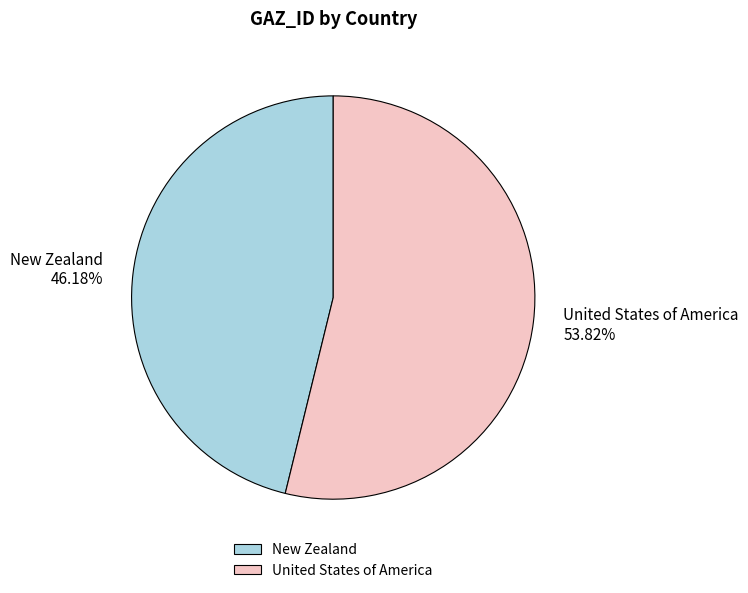

What is the smallest slice in the pie chart?

New Zealand